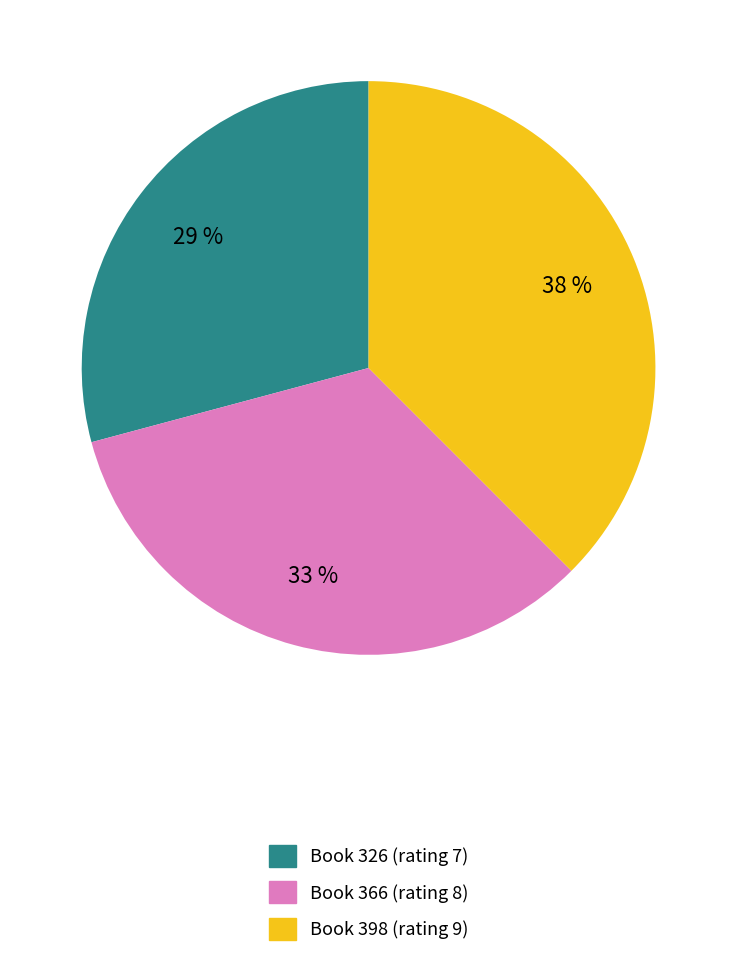

Is there a majority slice in this chart?

No